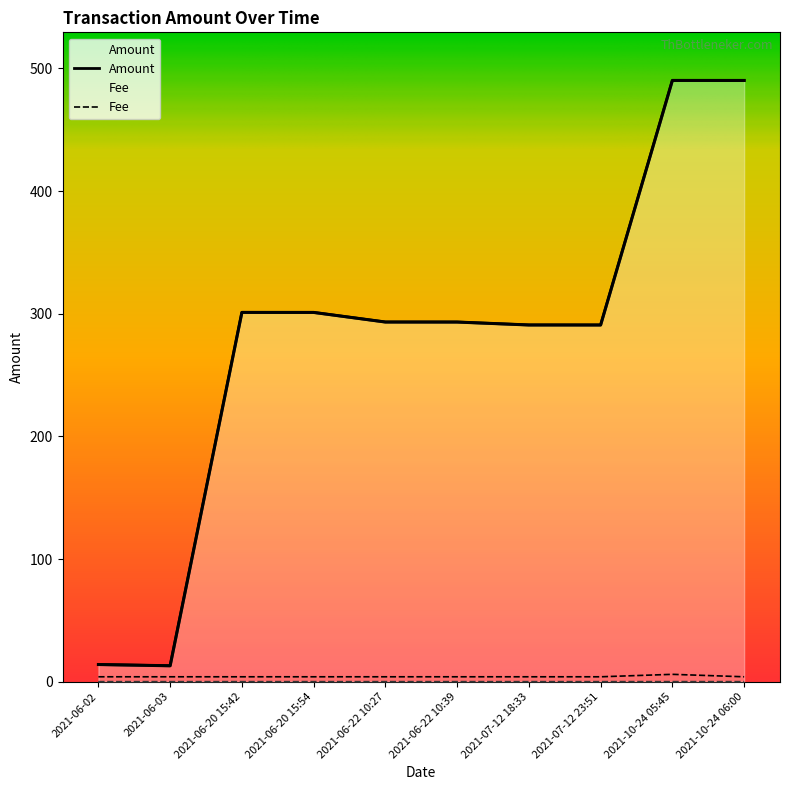

Rank the series by their average value, from lowest to highest.

Fee, Amount